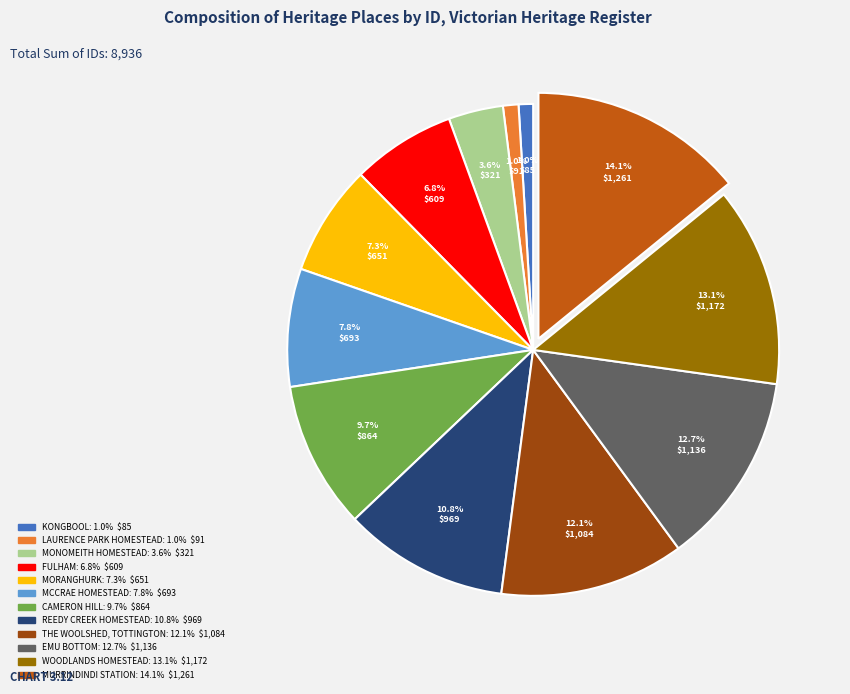

To the nearest percent, what portion does THE WOOLSHED, TOTTINGTON represent?

12%